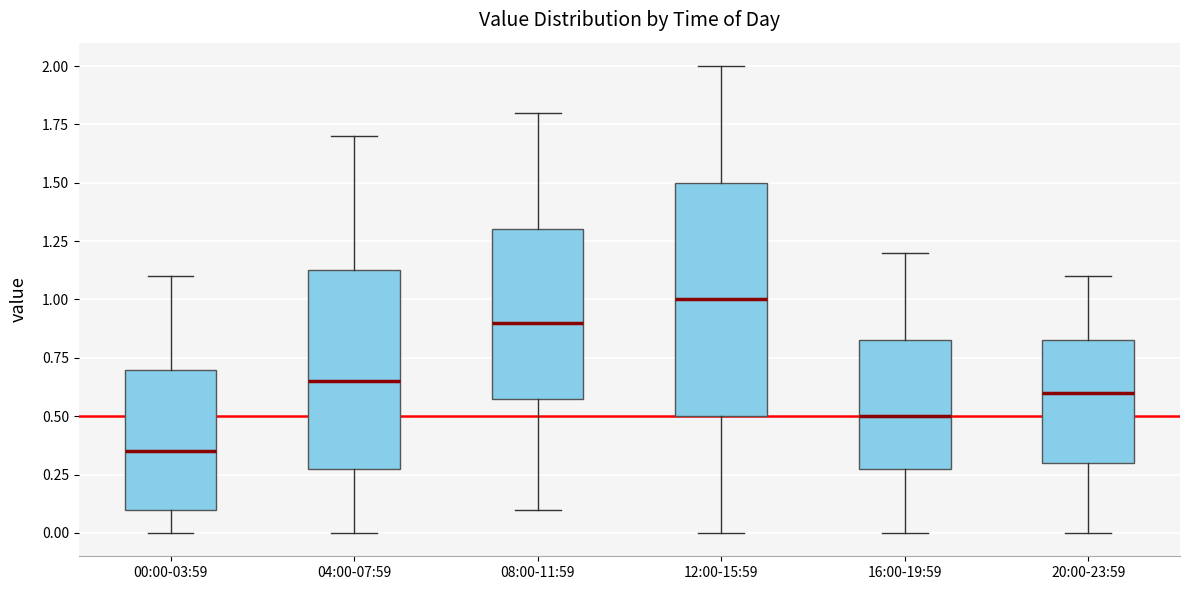

Reading left to right, read every box against the y-axis: the position of its median line, the range the box covers, and the ends of its whiskers. The values are not printed on the chart, so give them approximately, as read against the axis.

00:00-03:59: median 0.35, box 0.10 to 0.70, whiskers 0.00 to 1.10
04:00-07:59: median 0.65, box 0.30 to 1.15, whiskers 0.00 to 1.70
08:00-11:59: median 0.90, box 0.60 to 1.30, whiskers 0.10 to 1.80
12:00-15:59: median 1.00, box 0.50 to 1.50, whiskers 0.00 to 2.00
16:00-19:59: median 0.50, box 0.30 to 0.85, whiskers 0.00 to 1.20
20:00-23:59: median 0.60, box 0.30 to 0.85, whiskers 0.00 to 1.10